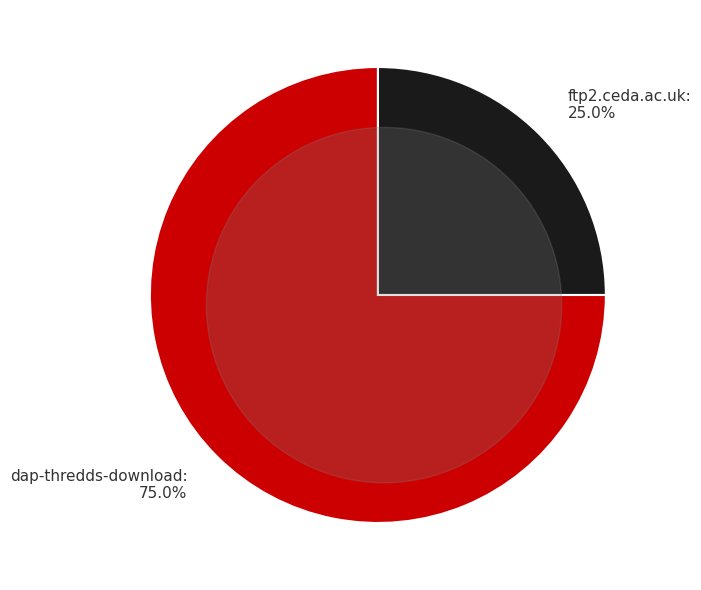

Which has a higher value, dap-thredds-download or ftp2.ceda.ac.uk?

dap-thredds-download